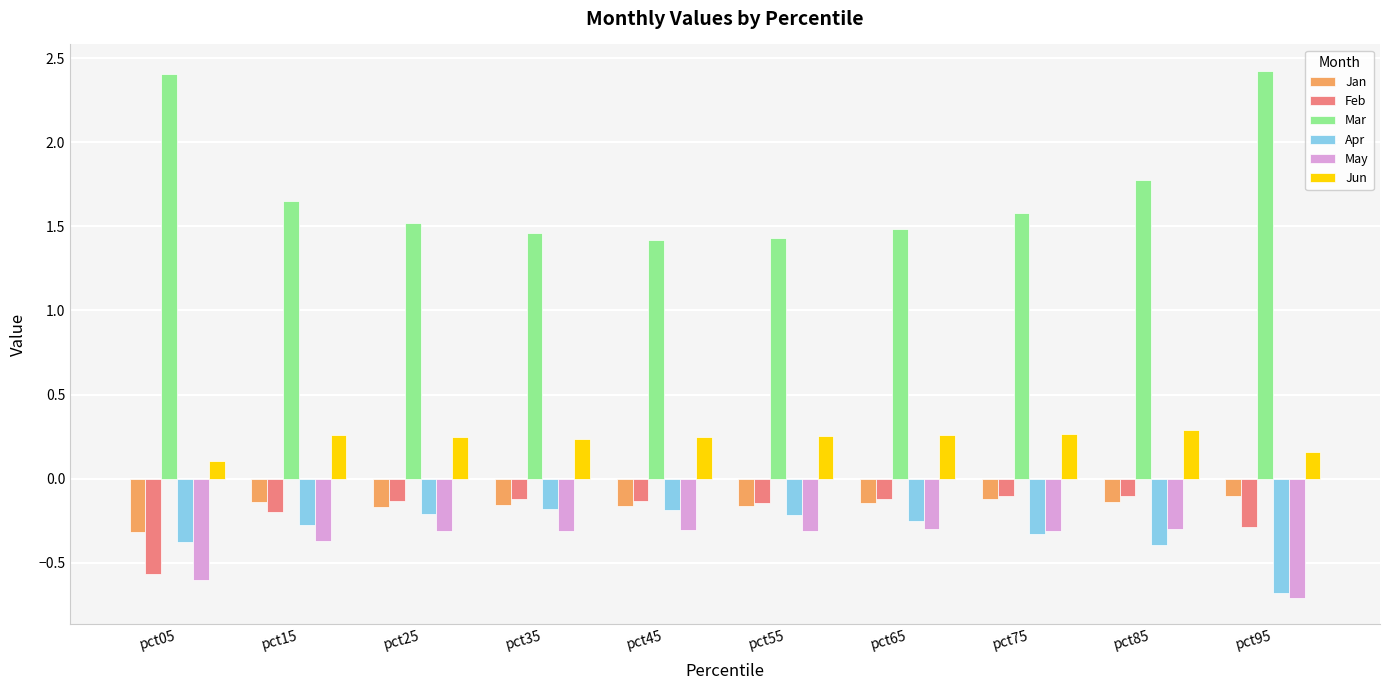

The value of Jun at pct95 is 0.3. True or false?

False